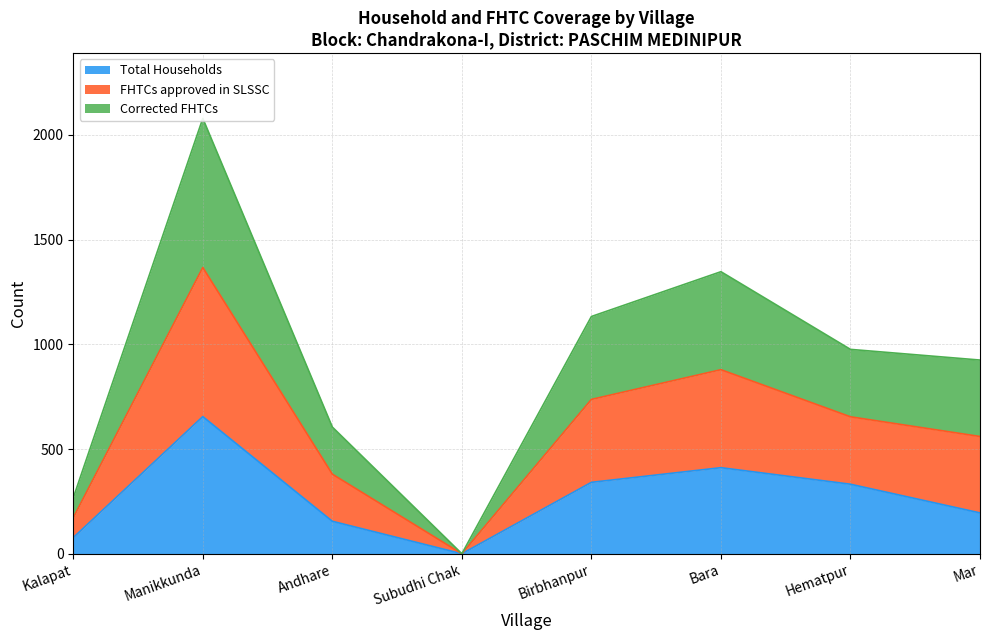

At which category is the sum across all series the highest?

Manikkunda